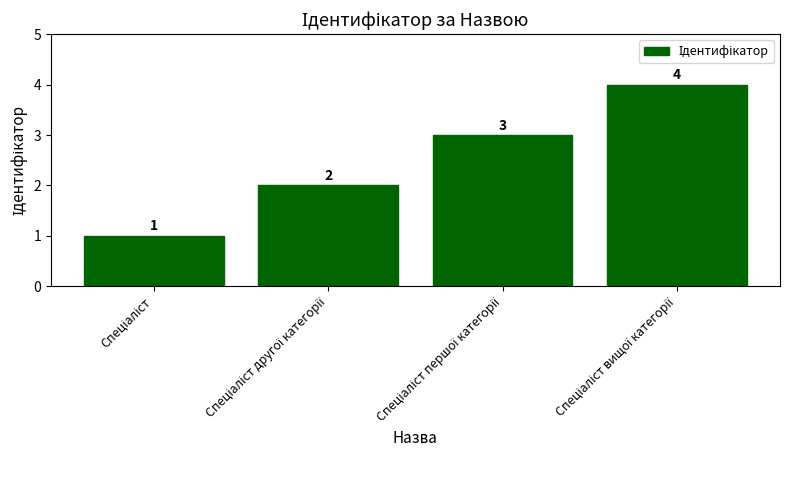

Count the values in the range 2 to 4.

3